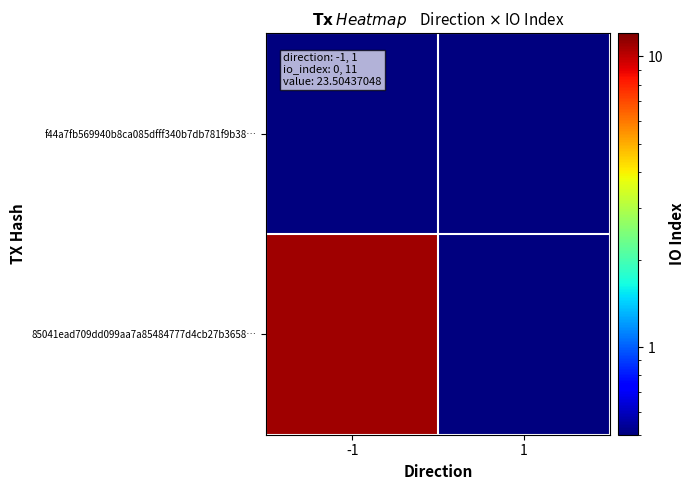

Reading left to right, extract all data points from this chart.

f44a7fb569940b8ca085dfff340b7db781f9b38…: -1=0.5	1=0.5
85041ead709dd099aa7a85484777d4cb27b3658…: -1=11.0	1=0.5